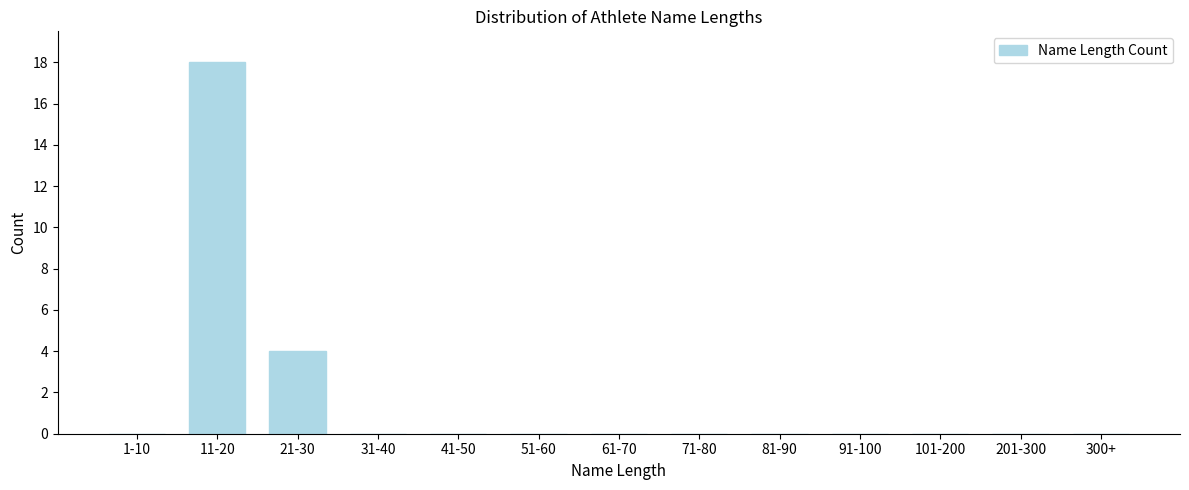

Reading left to right, what are all the values shown in this chart?

1-10=0	11-20=18	21-30=4	31-40=0	41-50=0	51-60=0	61-70=0	71-80=0	81-90=0	91-100=0	101-200=0	201-300=0	300+=0